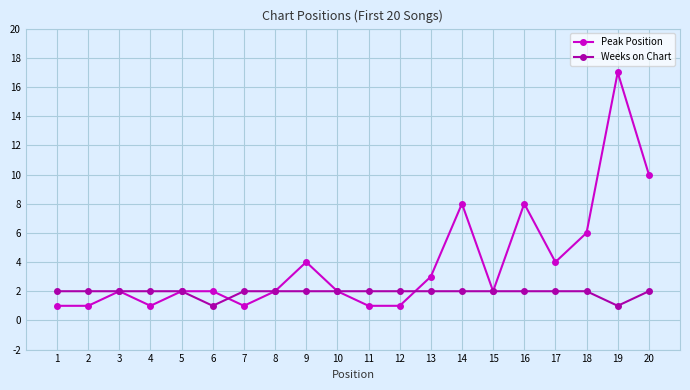

The value of Weeks on Chart at 8 is 2. True or false?

True